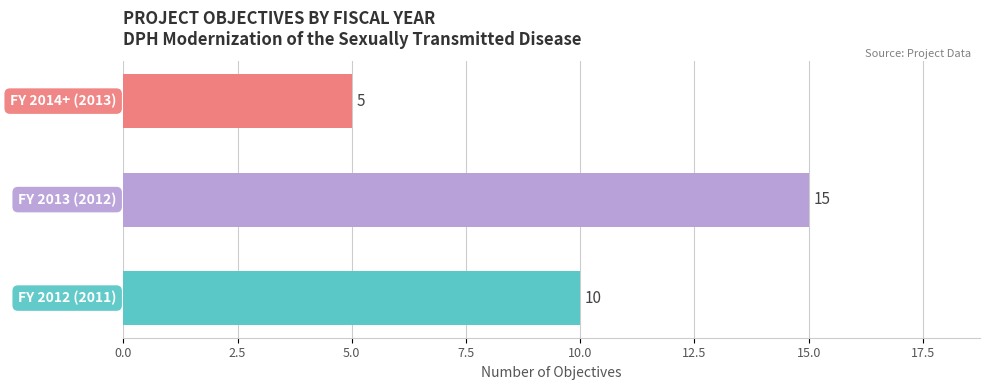

What is the greatest value displayed?

15